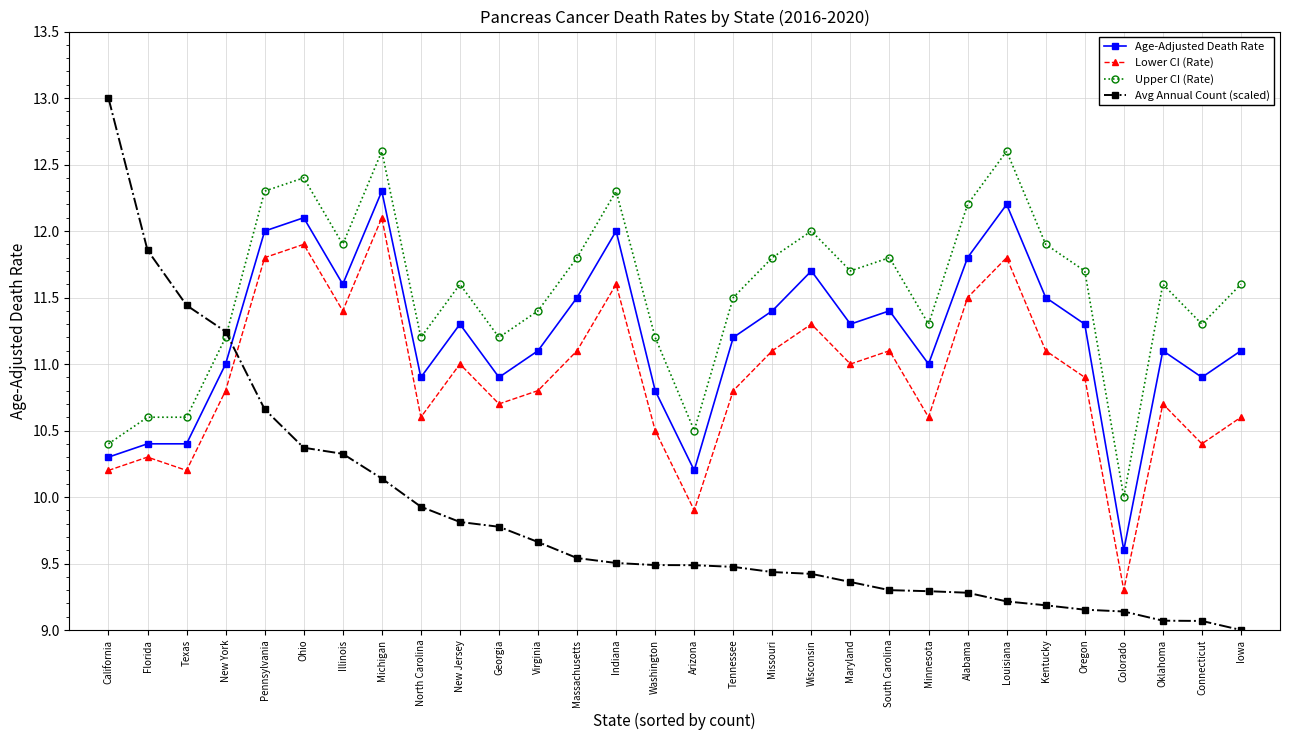

How many categories are shown in the chart?

30